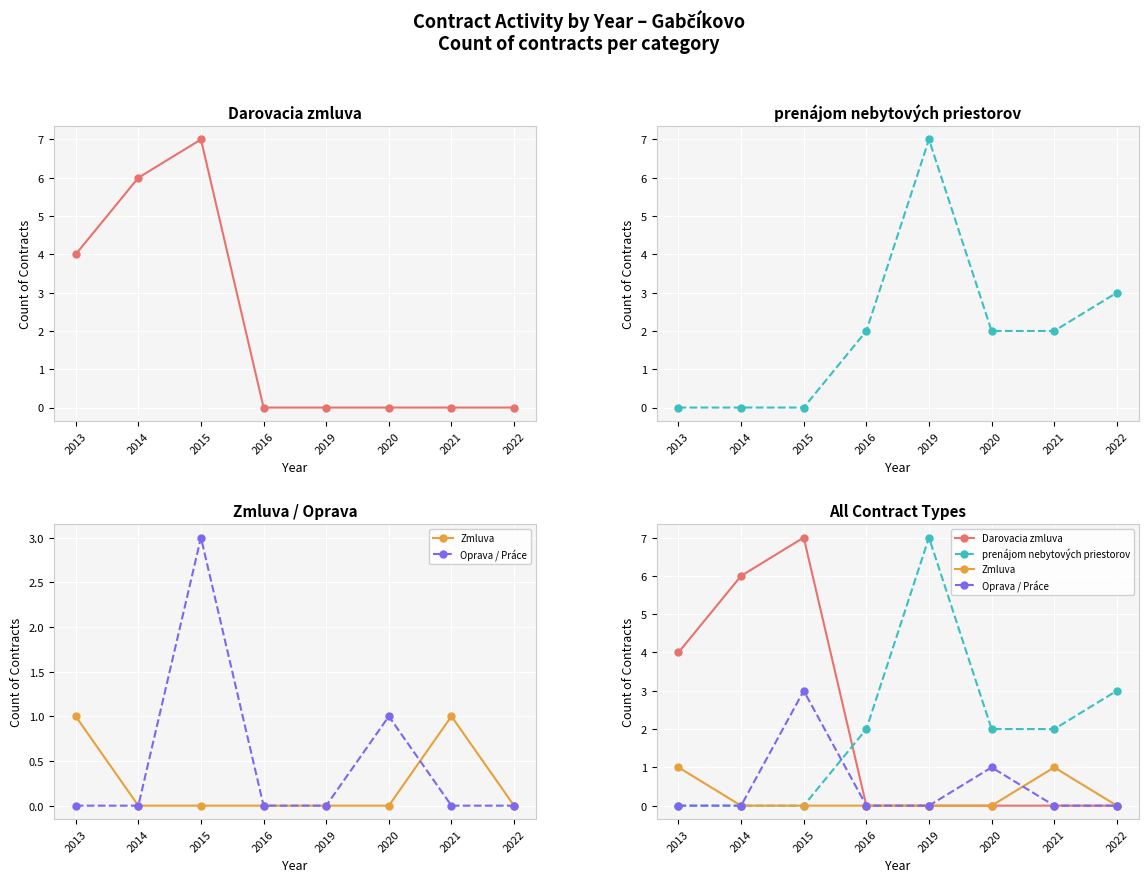

Reading left to right, extract all data points from this chart.

Darovacia zmluva: 4	6	7	0	0	0	0	0
prenájom nebytových priestorov: 0	0	0	2	7	2	2	3
Zmluva: 1	0	0	0	0	0	1	0
Oprava / Práce: 0	0	3	0	0	1	0	0